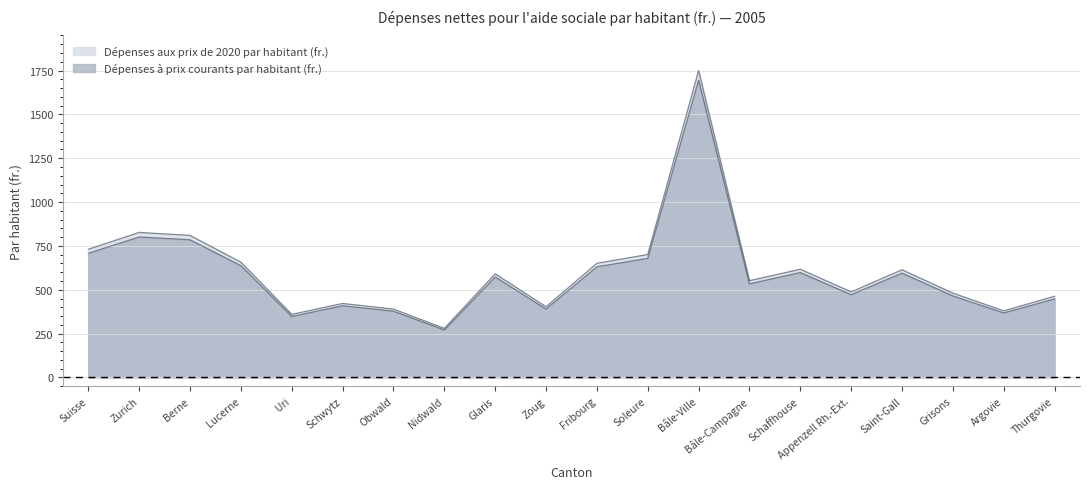

What is the difference between the second highest and minimum values in the Dépenses 2020 par habitant (fr.) series?

547